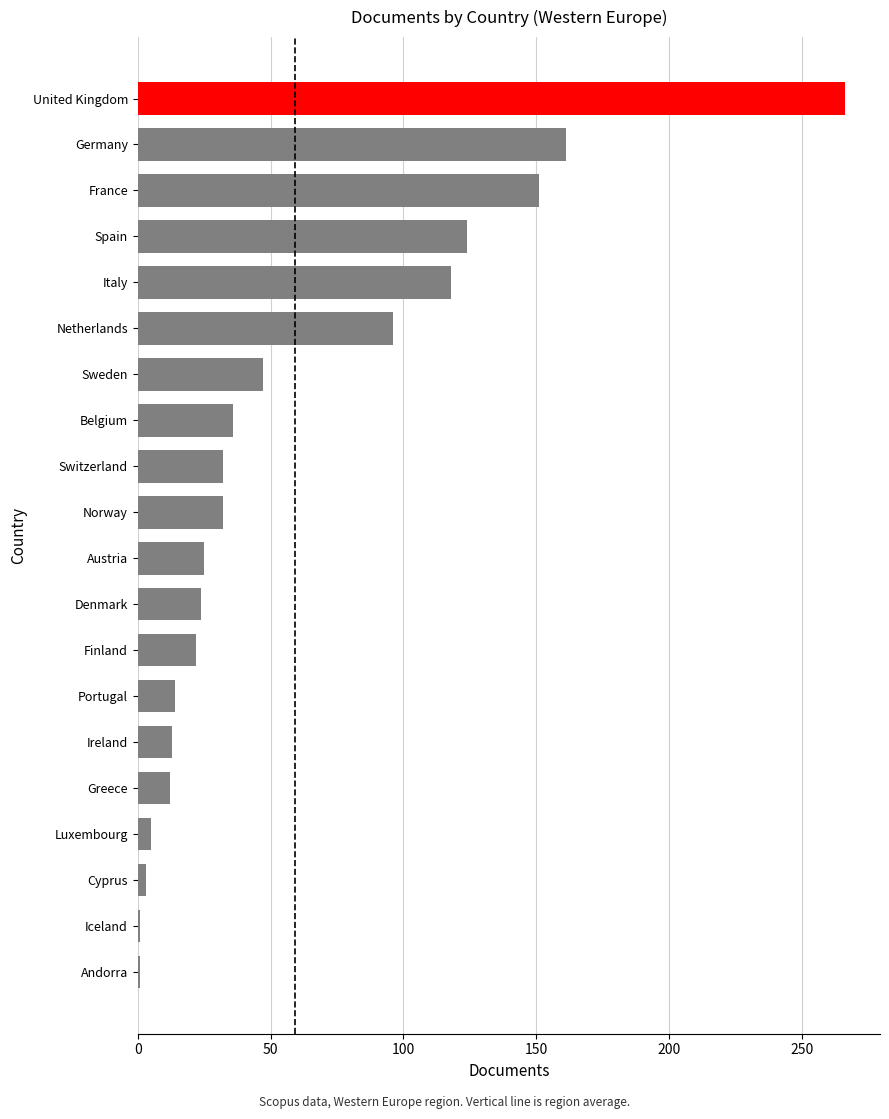

Where is the data nearest to the value 133?

Spain